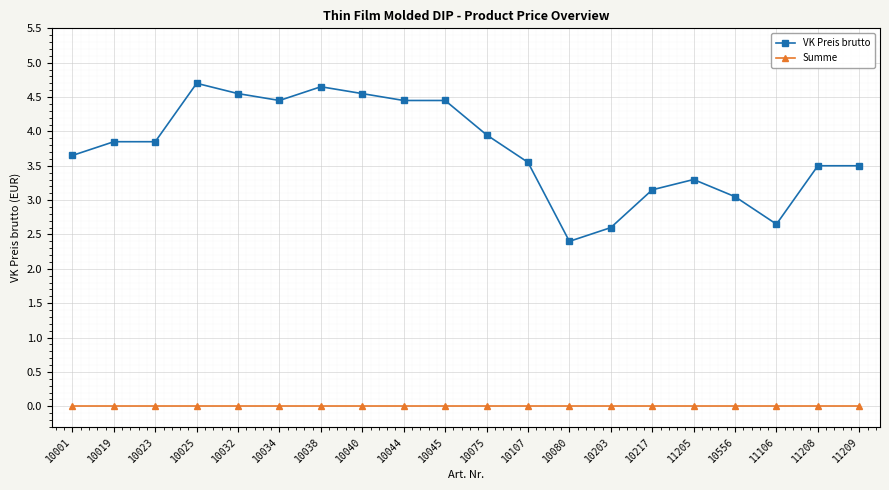

What is the sum of all VK Preis brutto values?

74.8